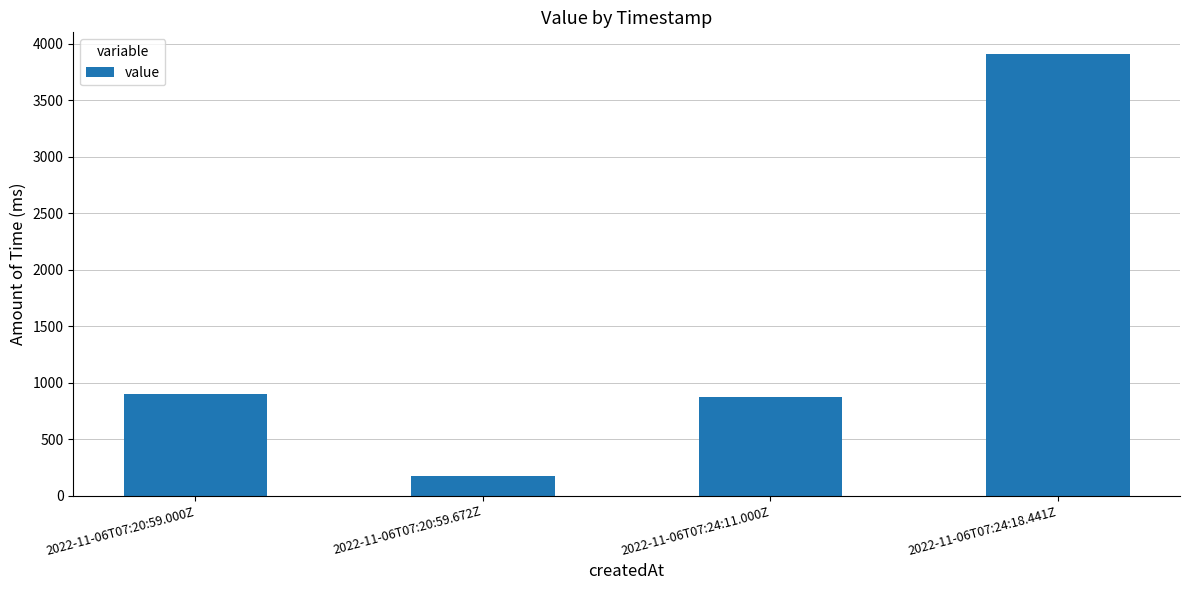

What is the difference between the maximum and minimum values?

3737